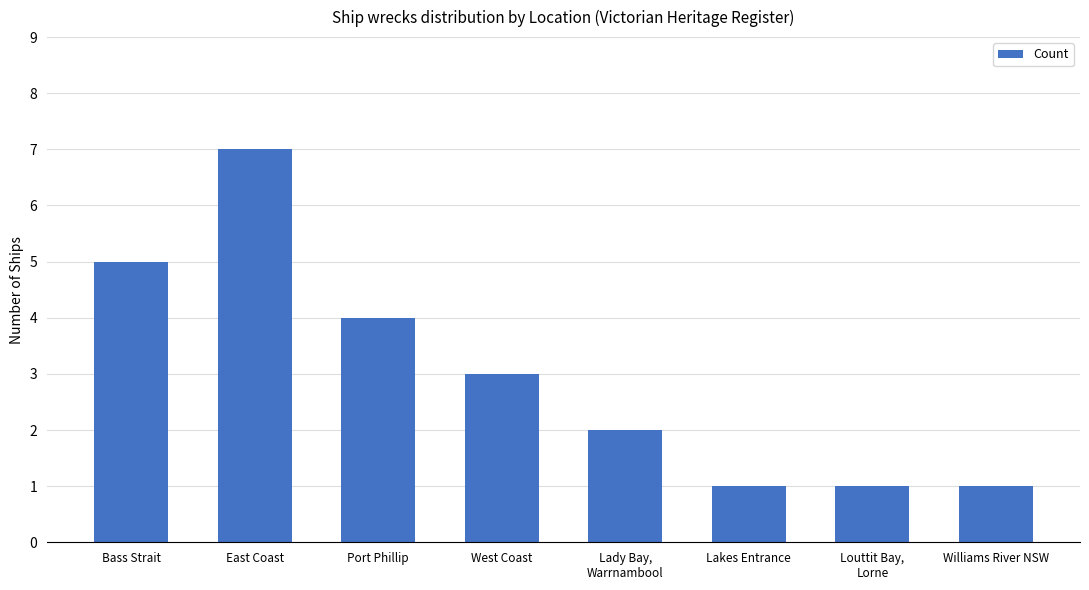

The value at Lakes Entrance is 1. True or false?

True